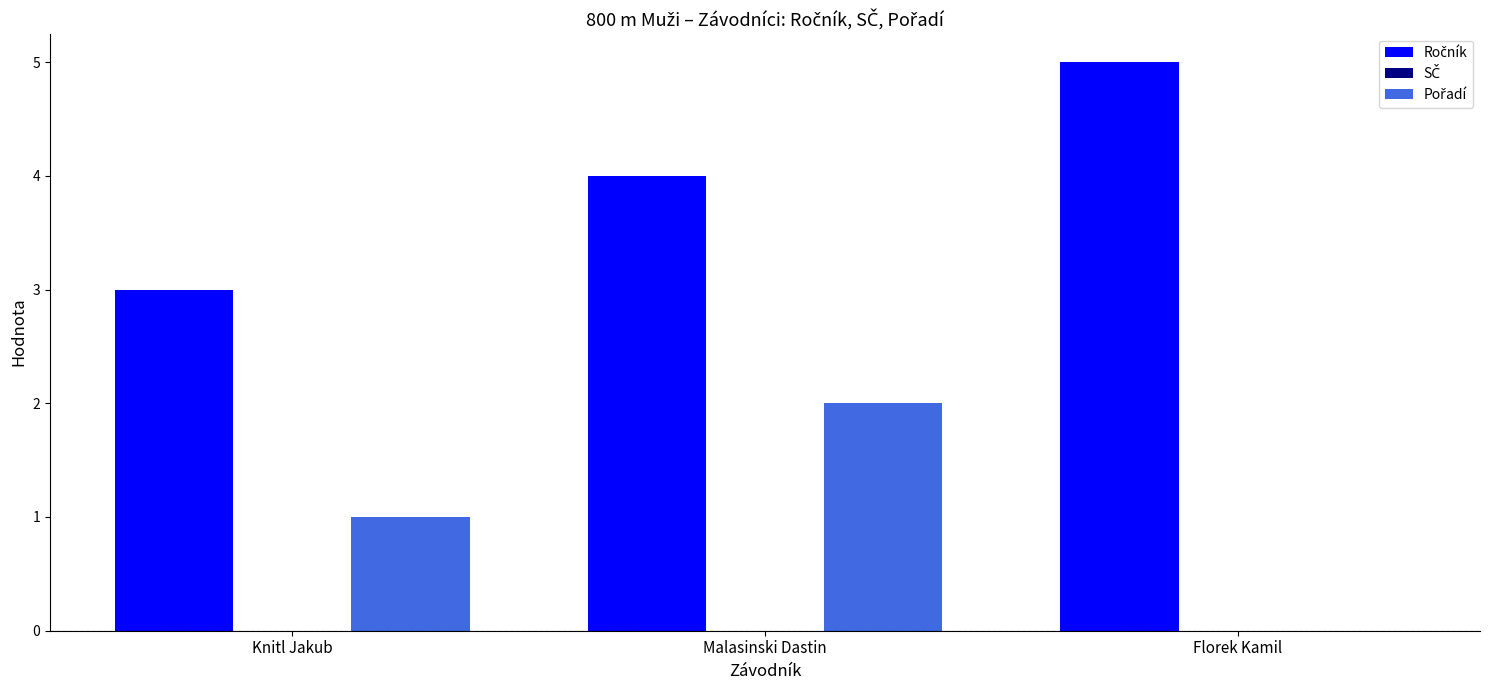

What is the total value across all series at Knitl Jakub?

4